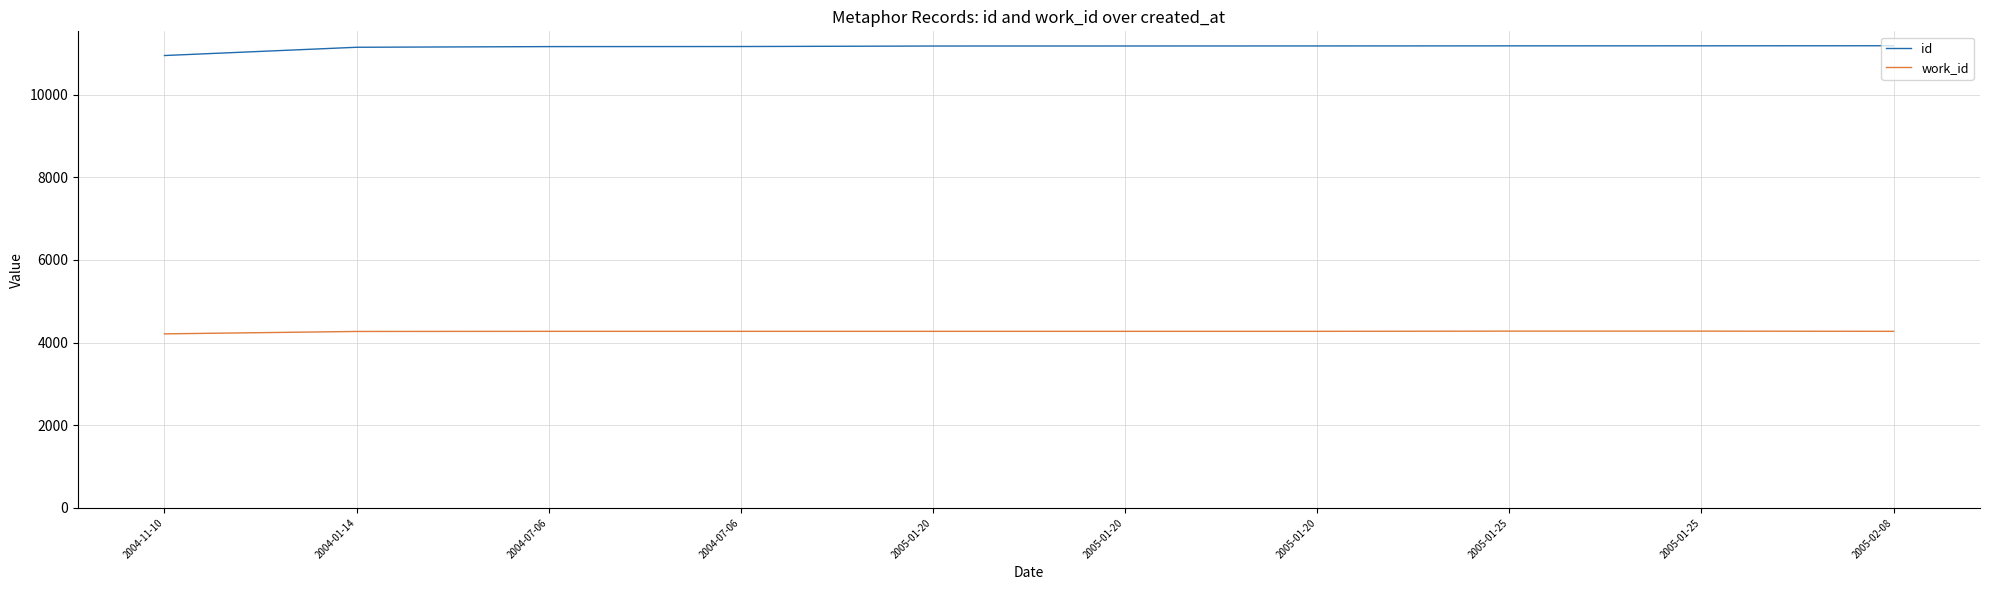

Reading right to left, list all the values displayed in this chart.

id: 2005-02-08=11184	2005-01-25=11182	2005-01-25=11181	2005-01-20=11179	2005-01-20=11178	2005-01-20=11177	2004-07-06=11165	2004-07-06=11163	2004-01-14=11147	2004-11-10=10947
work_id: 2005-02-08=4272	2005-01-25=4277	2005-01-25=4277	2005-01-20=4272	2005-01-20=4272	2005-01-20=4272	2004-07-06=4272	2004-07-06=4272	2004-01-14=4269	2004-11-10=4211